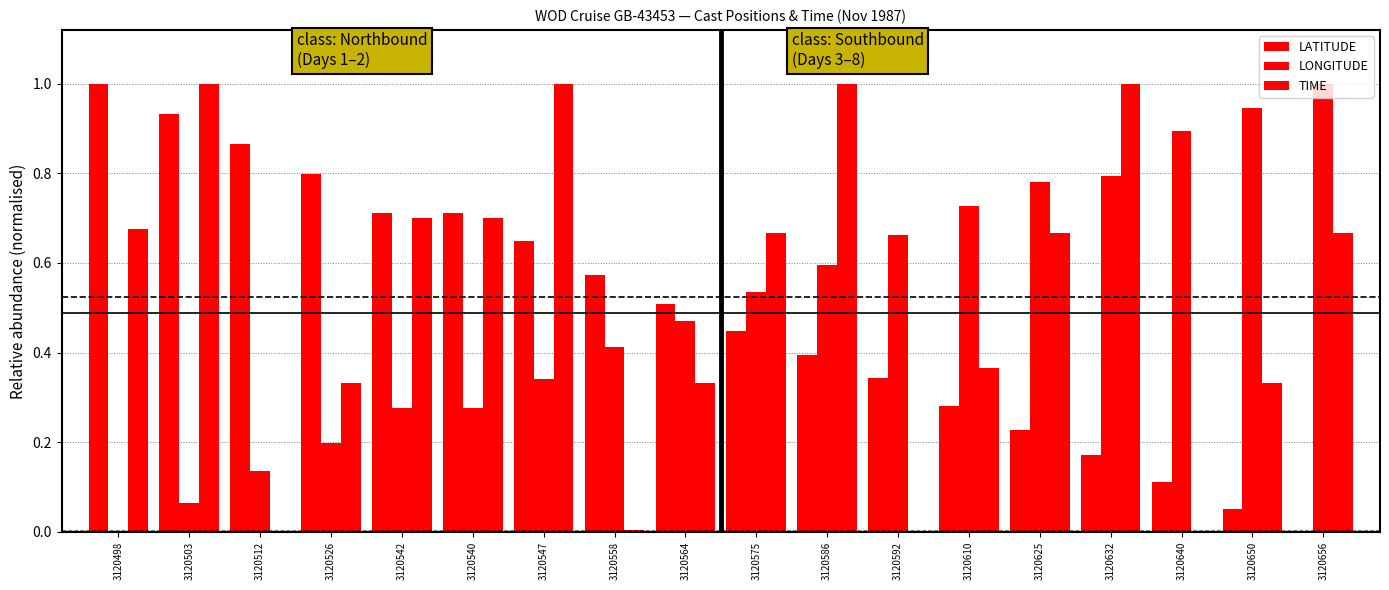

How many positive values does the LATITUDE series have?

17